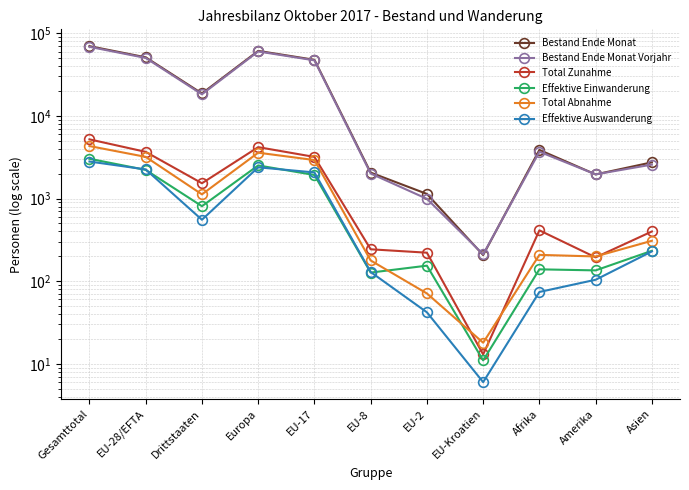

True or false: Total Abnahme has a value of 3189 at EU-28/EFTA.

True